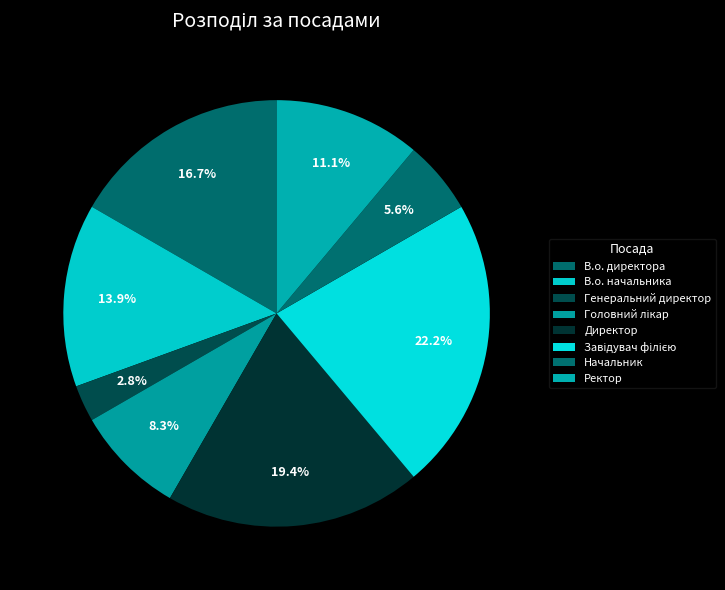

Which has a higher value, В.о. директора or Начальник?

В.о. директора